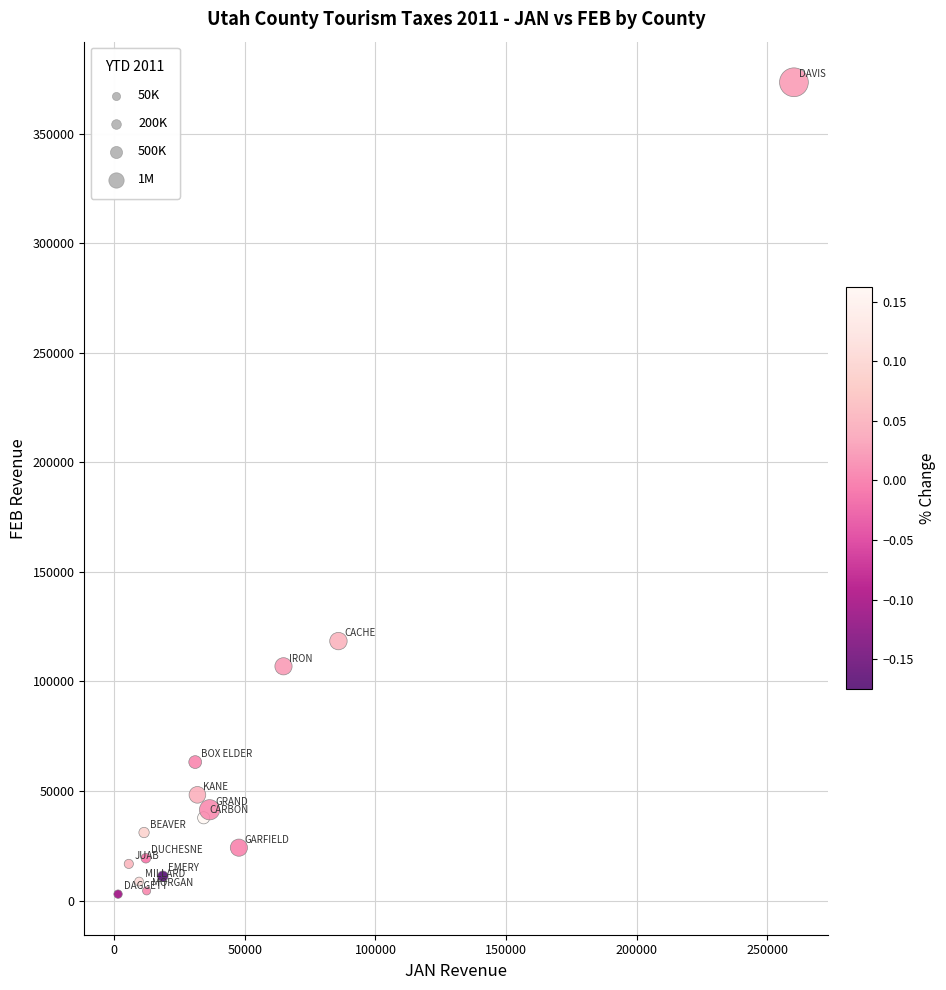

What Y value in the scatter plot is closest to 188224?

118440.7